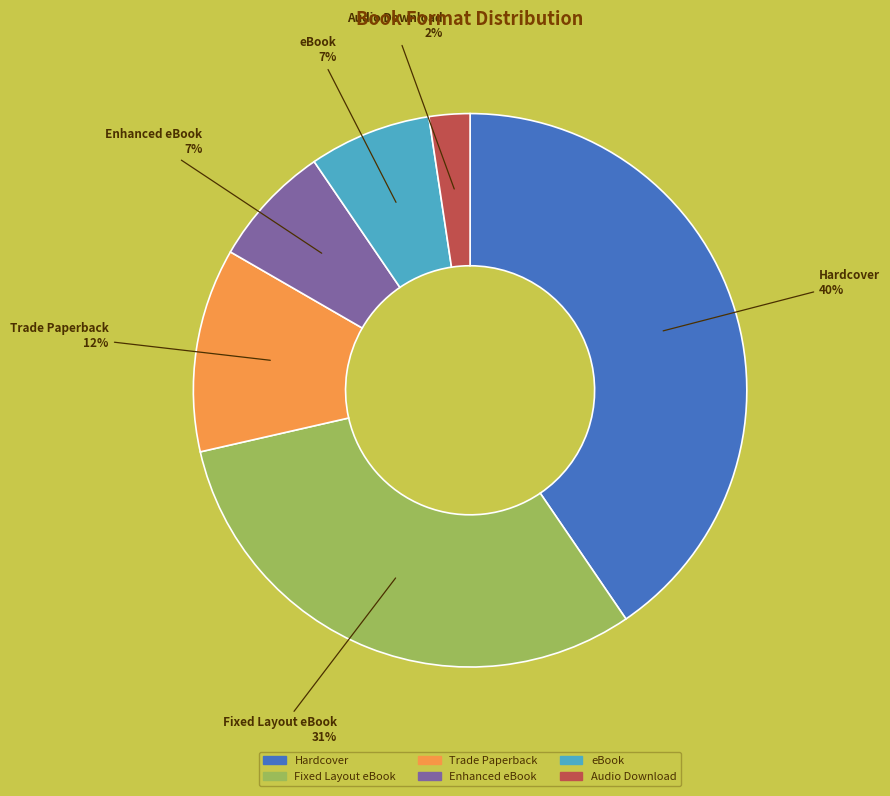

Is it true that Fixed Layout eBook is 42% of the pie?

False